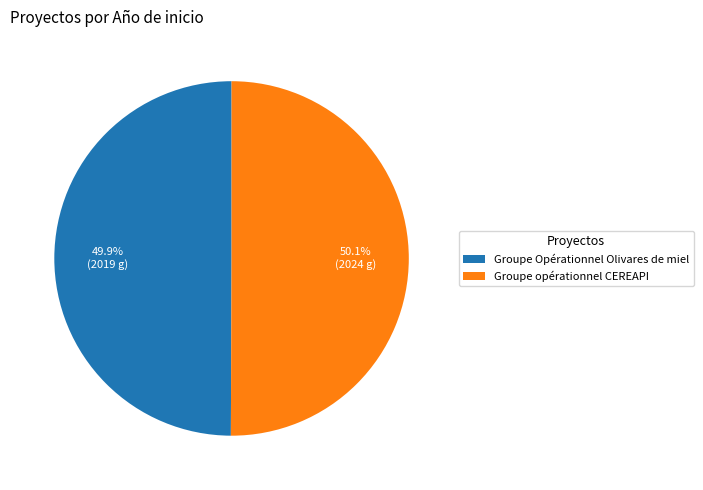

Is there any slice that represents more than half of the pie?

Yes